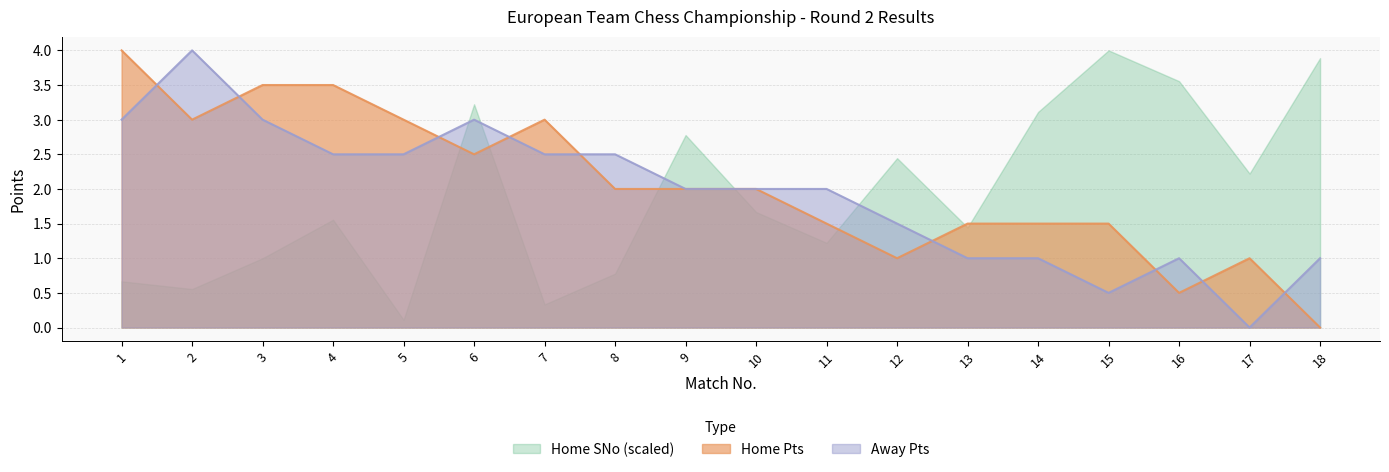

What is the greatest value displayed?

4.0